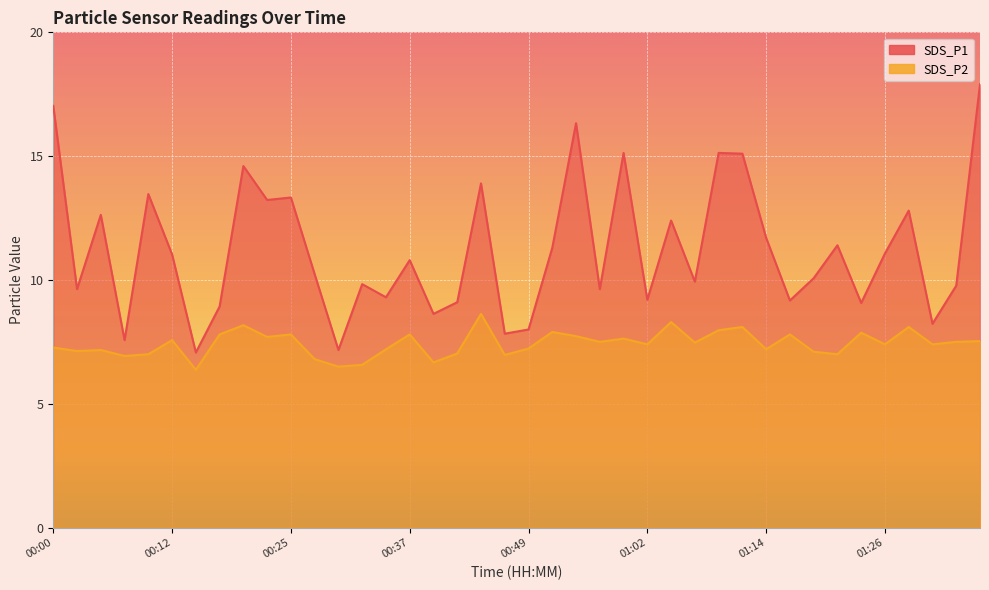

What is the difference between the second highest and second lowest values in the SDS_P2 series?

1.8